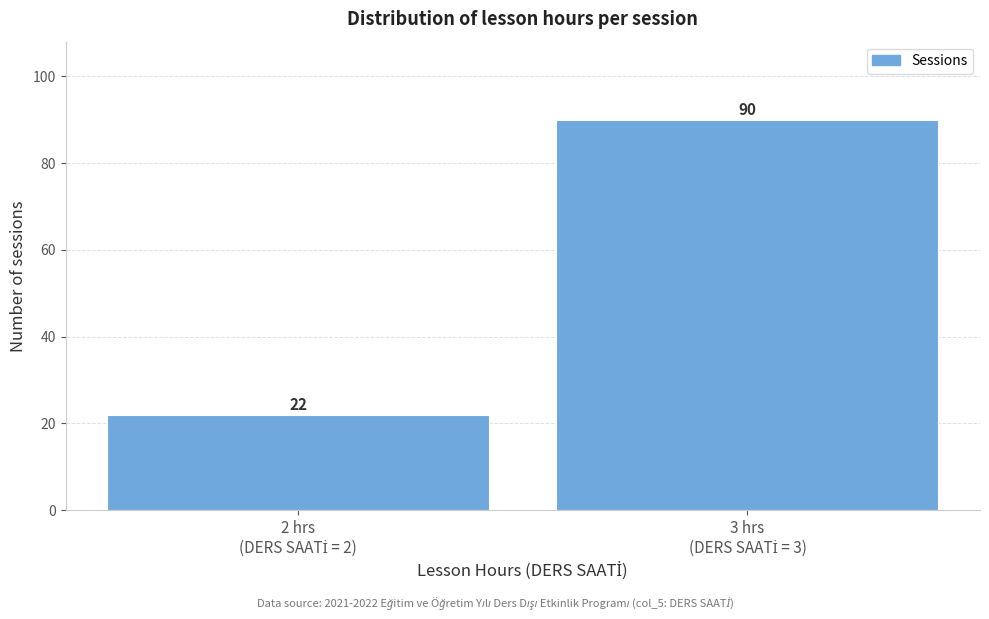

Reading right to left, transcribe all the data shown in this chart.

90	22